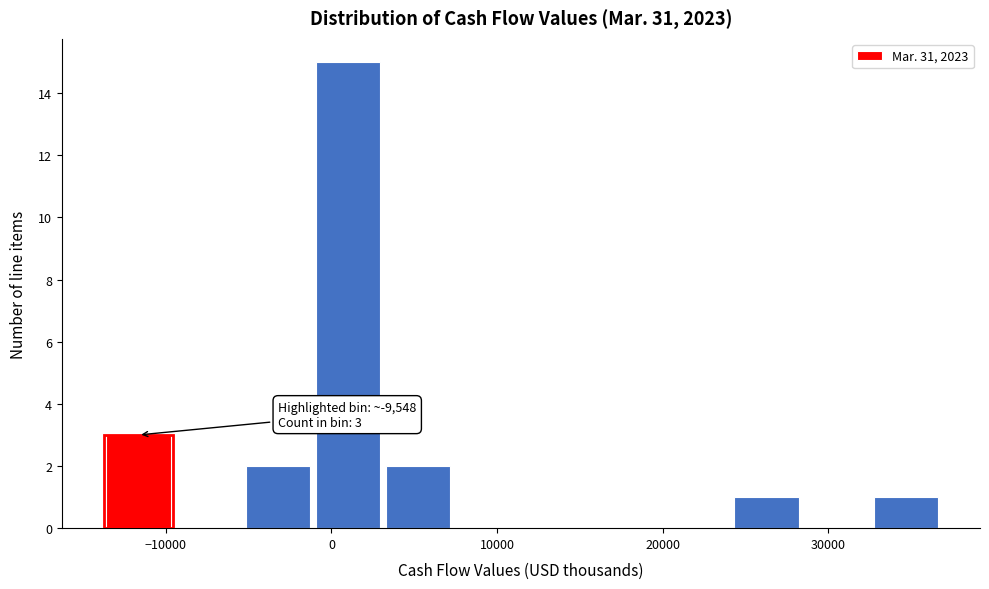

Which range on the x-axis has the tallest bar?

-1000 to 3000